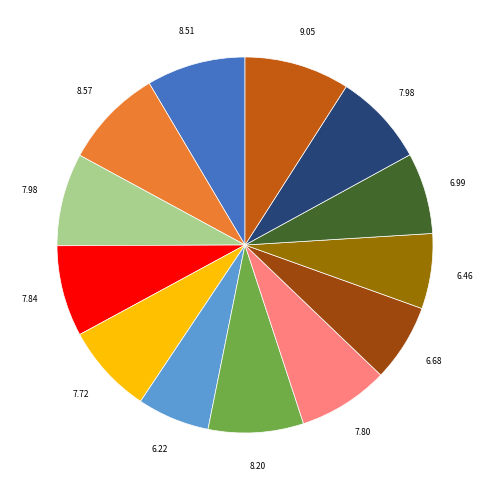

Does any single category account for the majority?

No